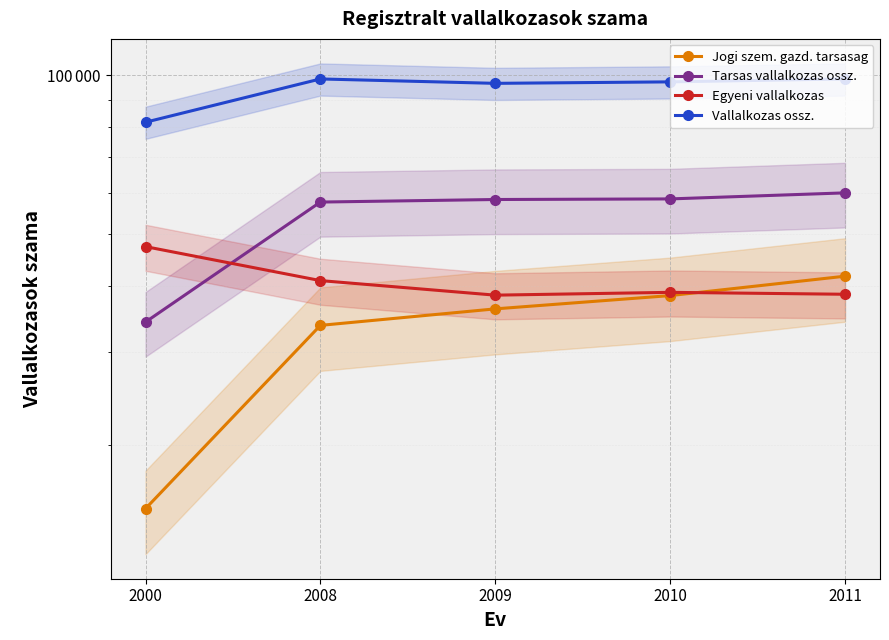

At which label does Egyeni vallalkozas reach its peak?

2000